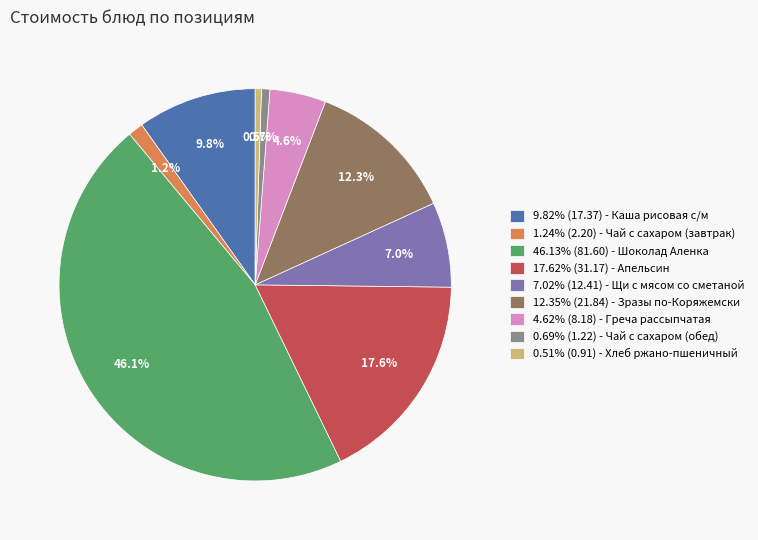

Combined, what portion of the pie is 1.24% (2.20) - Чай с сахаром (завтрак) and 46.13% (81.60) - Шоколад Аленка?

47.4%